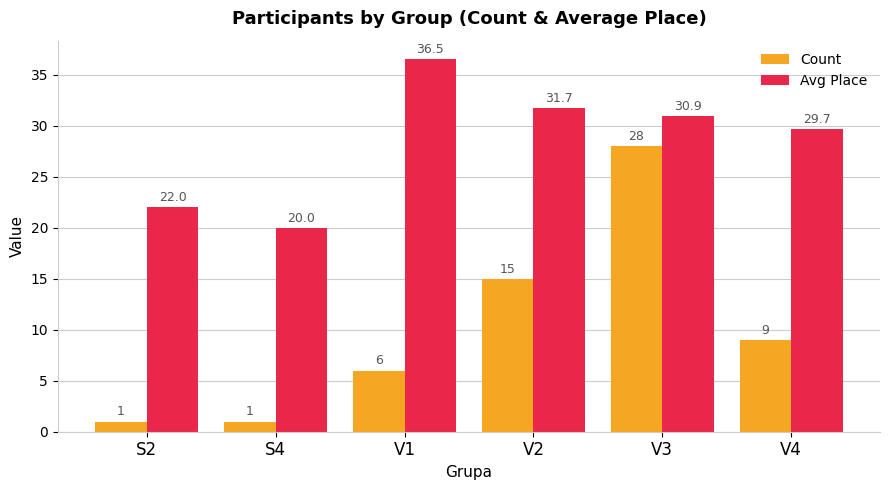

What is the approximate value of Avg Place at V2?

31.7